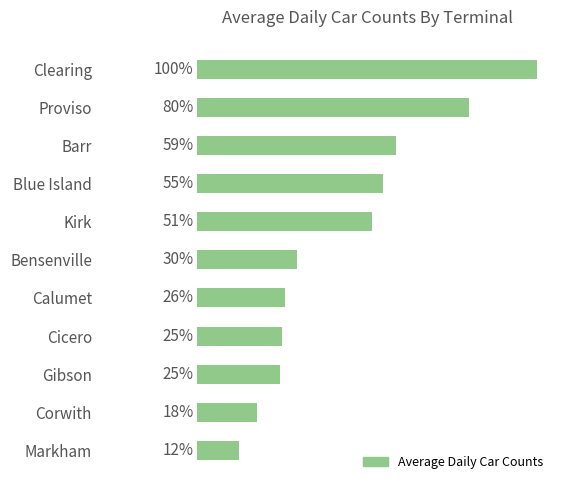

Does the chart contain any negative values?

No